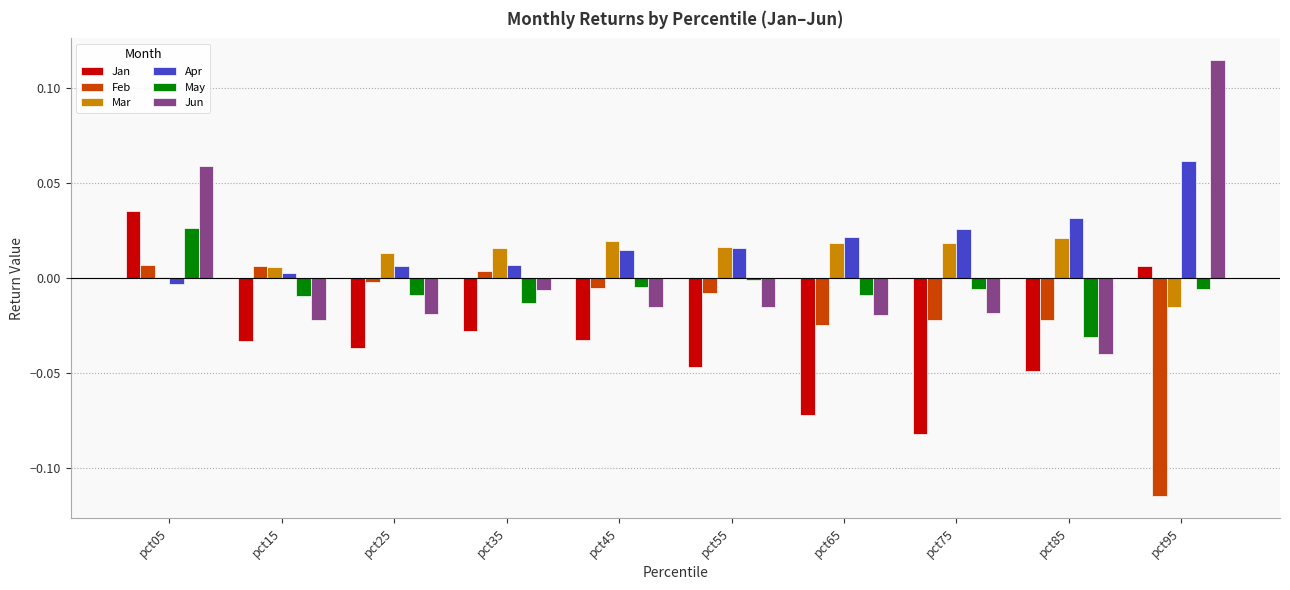

How many data points does each series have?

10